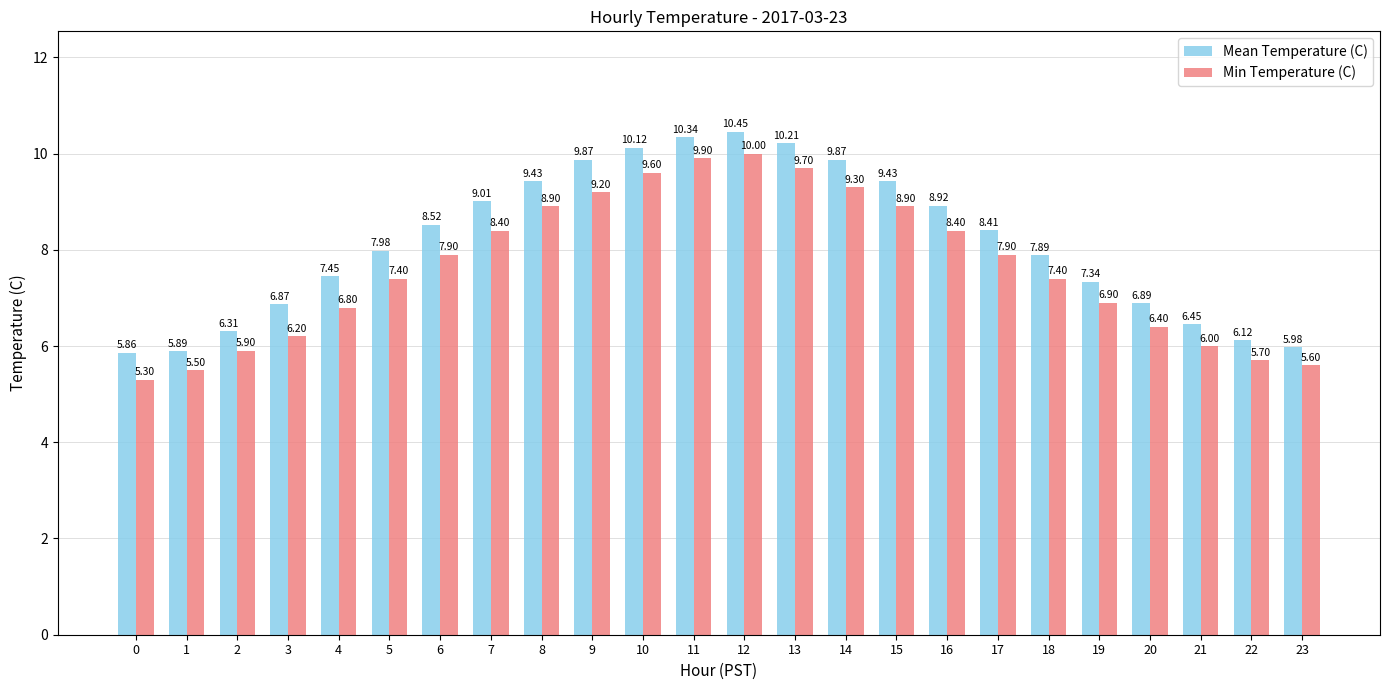

What is the minimum value shown in the chart?

5.3